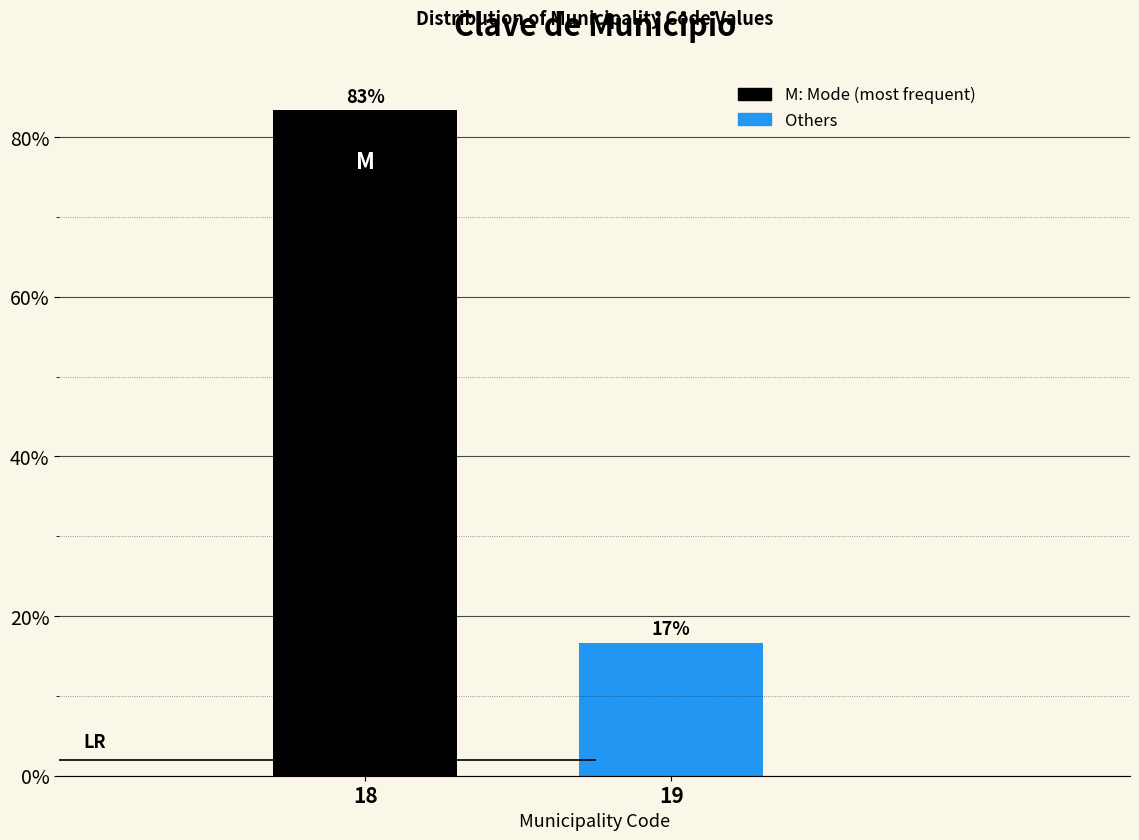

The chart shows a value of 18.0 at 18. True or false?

False